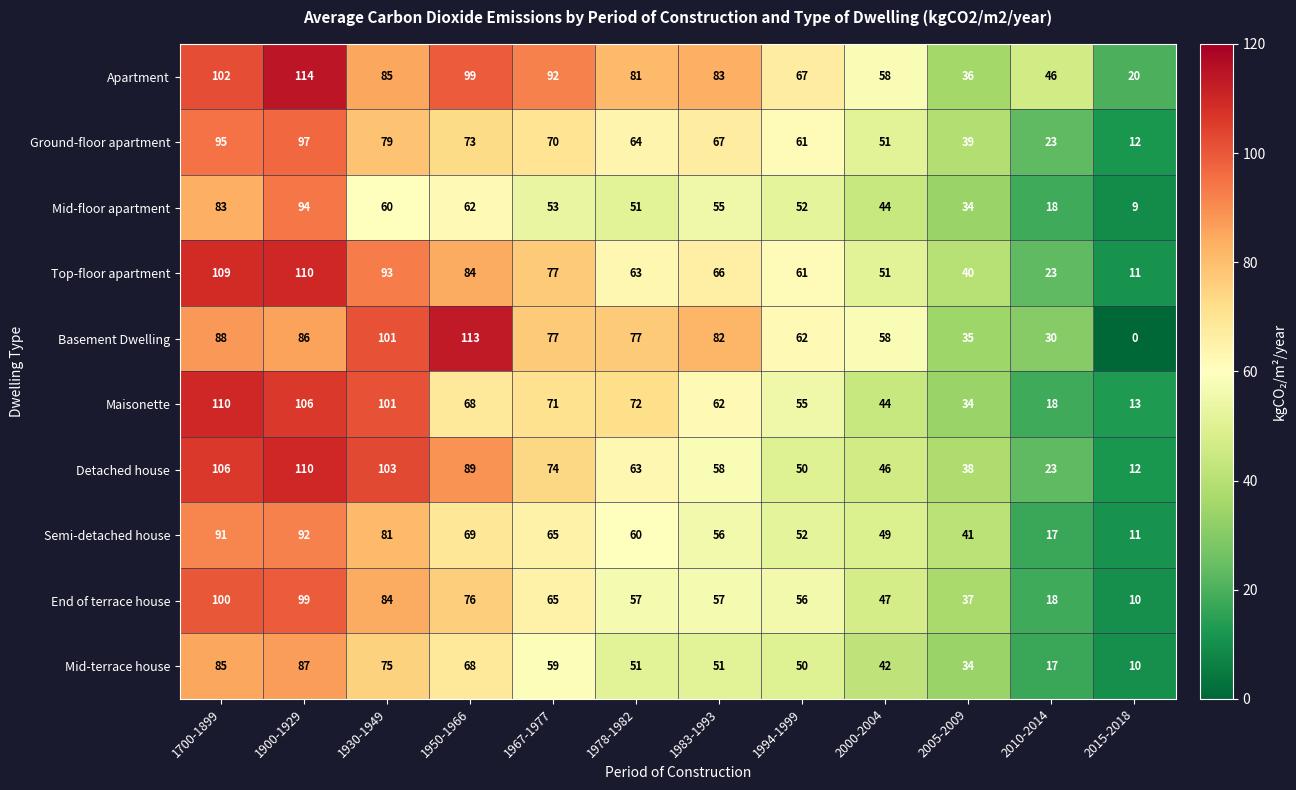

At which label is Ground-floor apartment closest to 54?

2000-2004